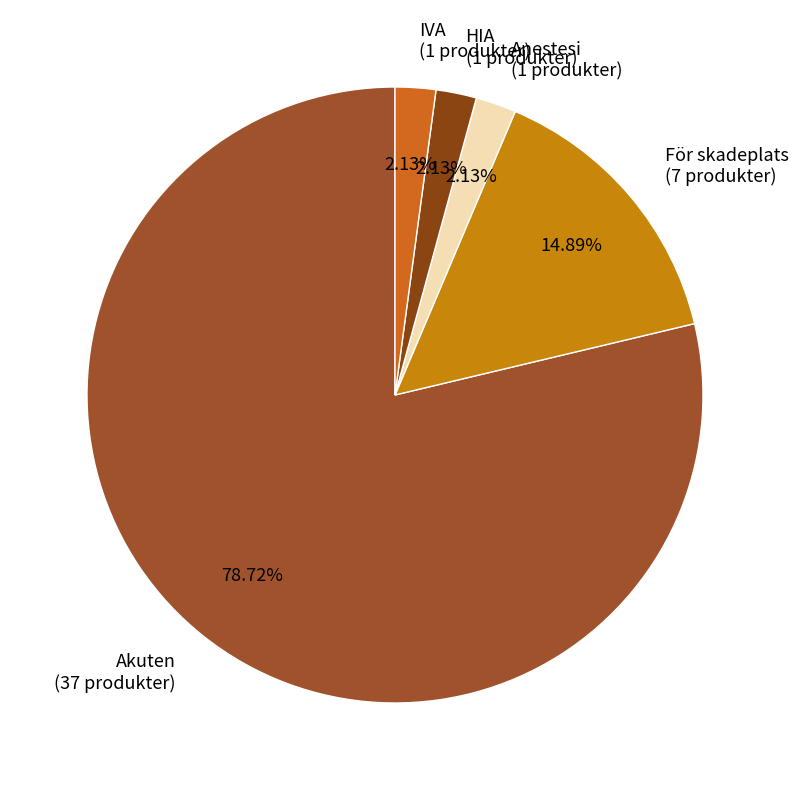

Is there any slice that represents more than half of the pie?

Yes